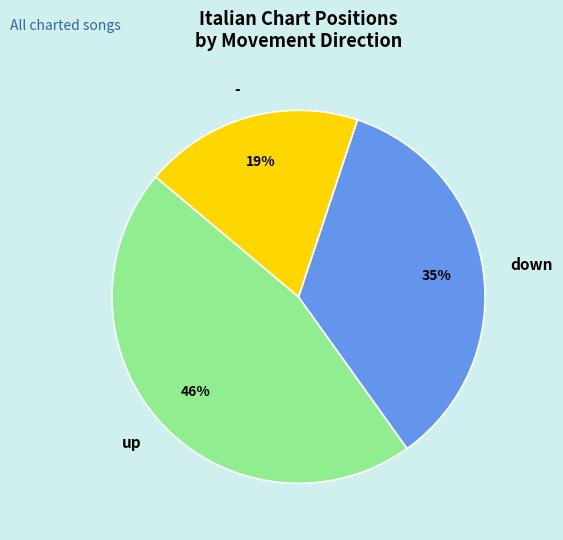

How many slices are in this pie chart?

3